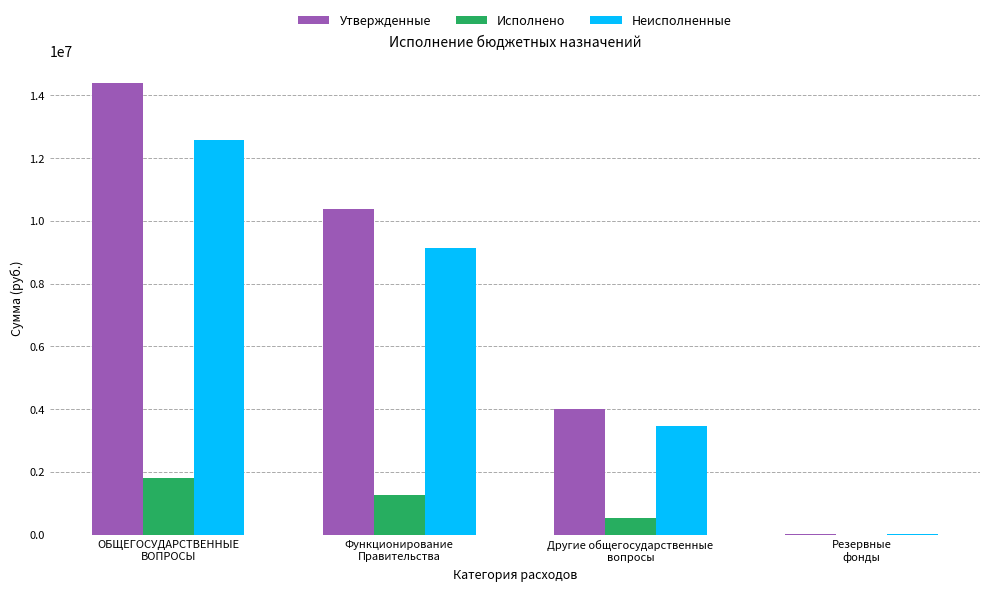

Which series has the largest total across all categories?

Утвержденные